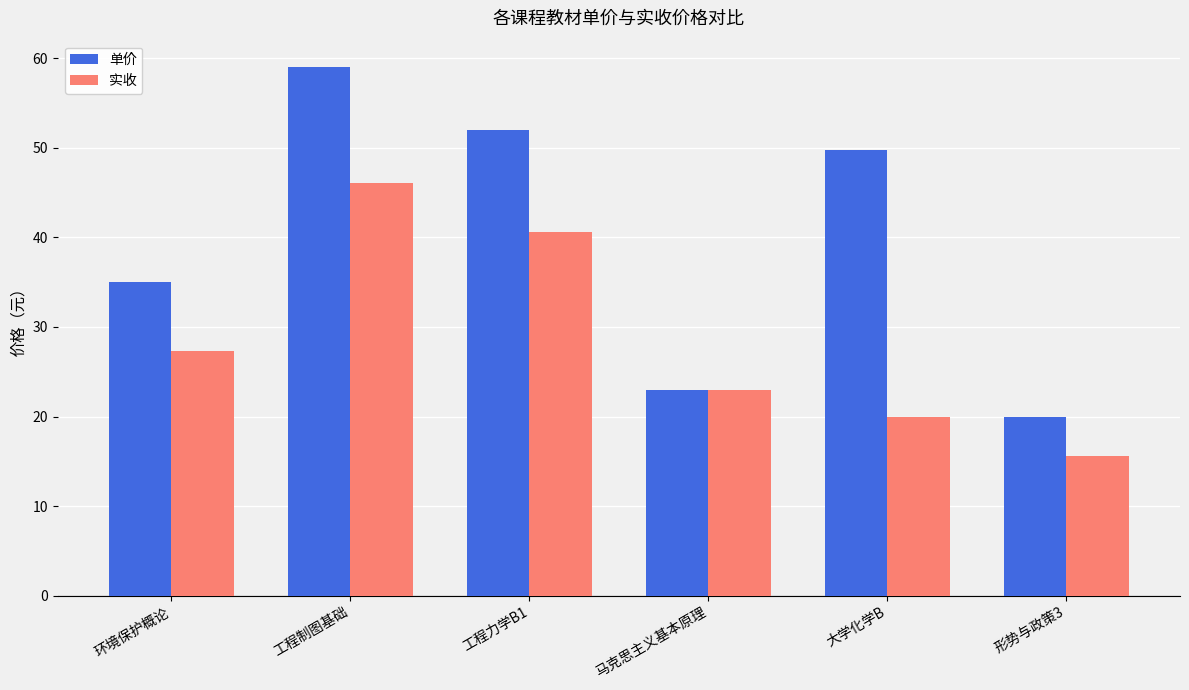

Is it true that 实收 equals 15.6 at 形势与政策3?

True